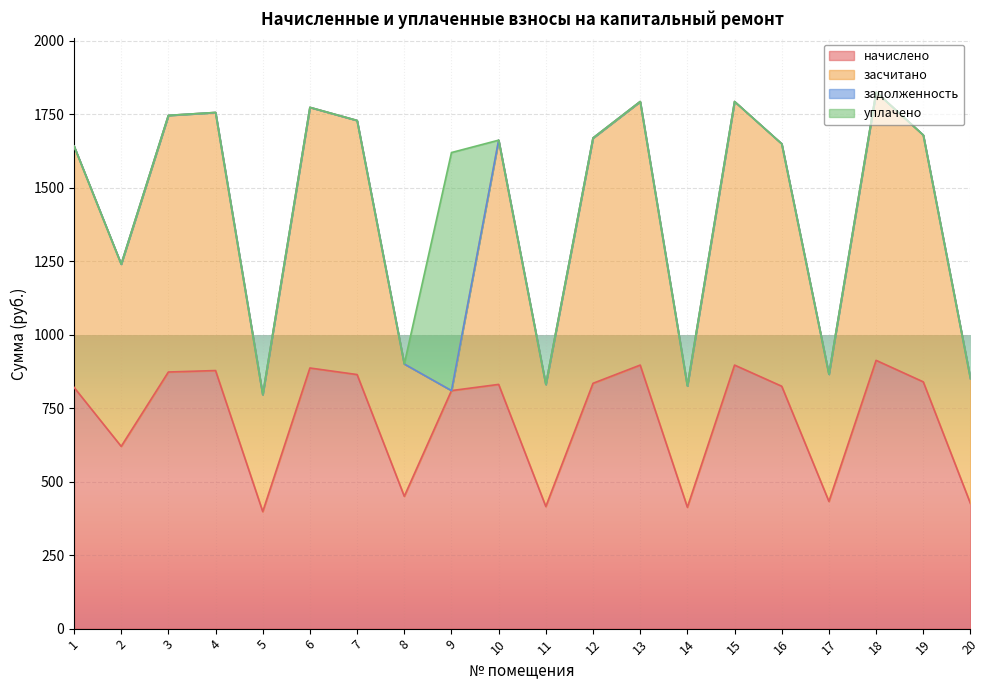

Where is начислено nearest to the value 655?

2